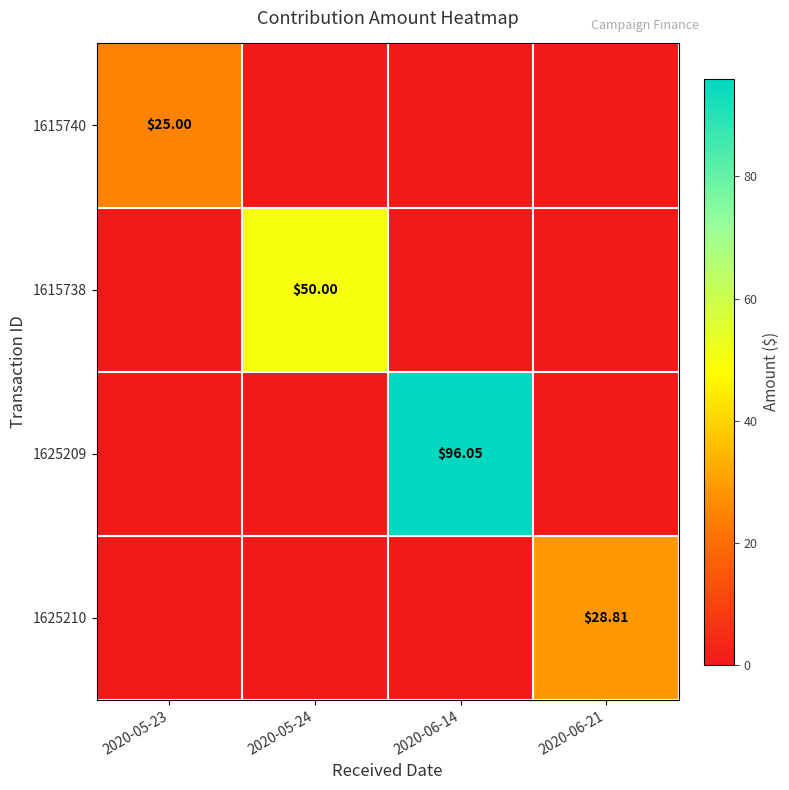

List the labels in order of 1615740 value, smallest first.

2020-05-24, 2020-06-14, 2020-06-21, 2020-05-23